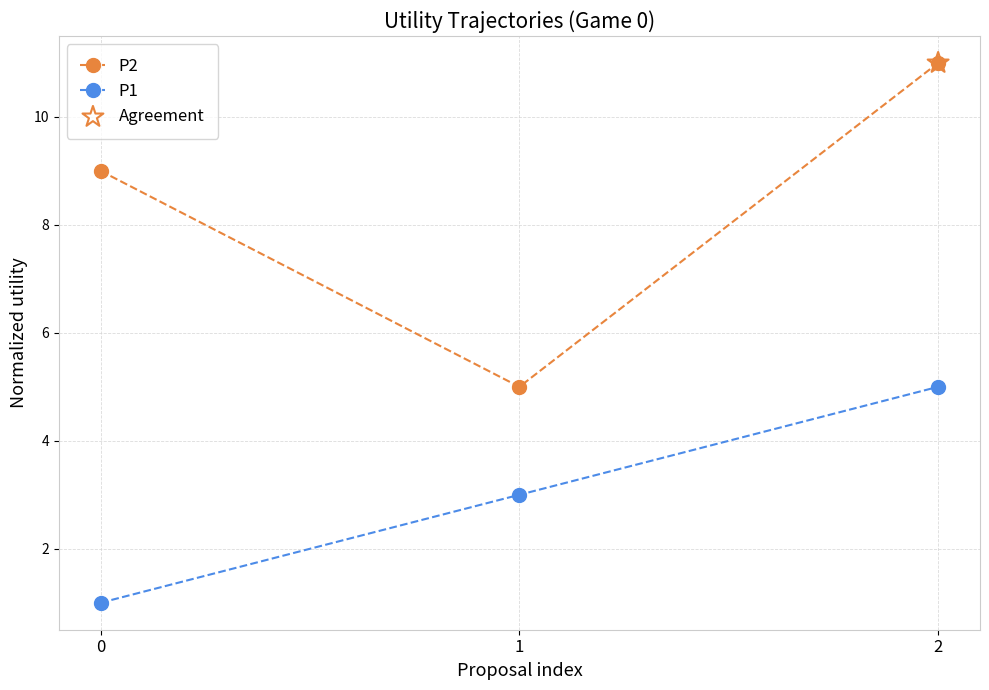

What is the total value across all series at 2?

16